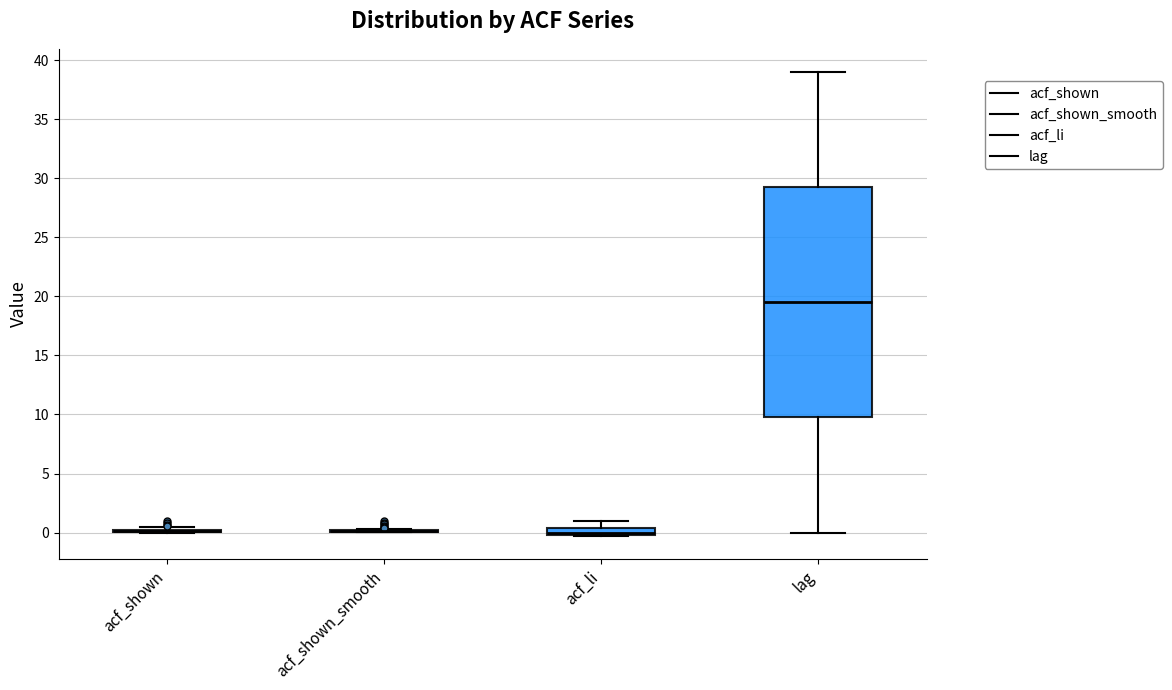

Comparing the boxes themselves (not the whiskers), which one is the tallest?

lag